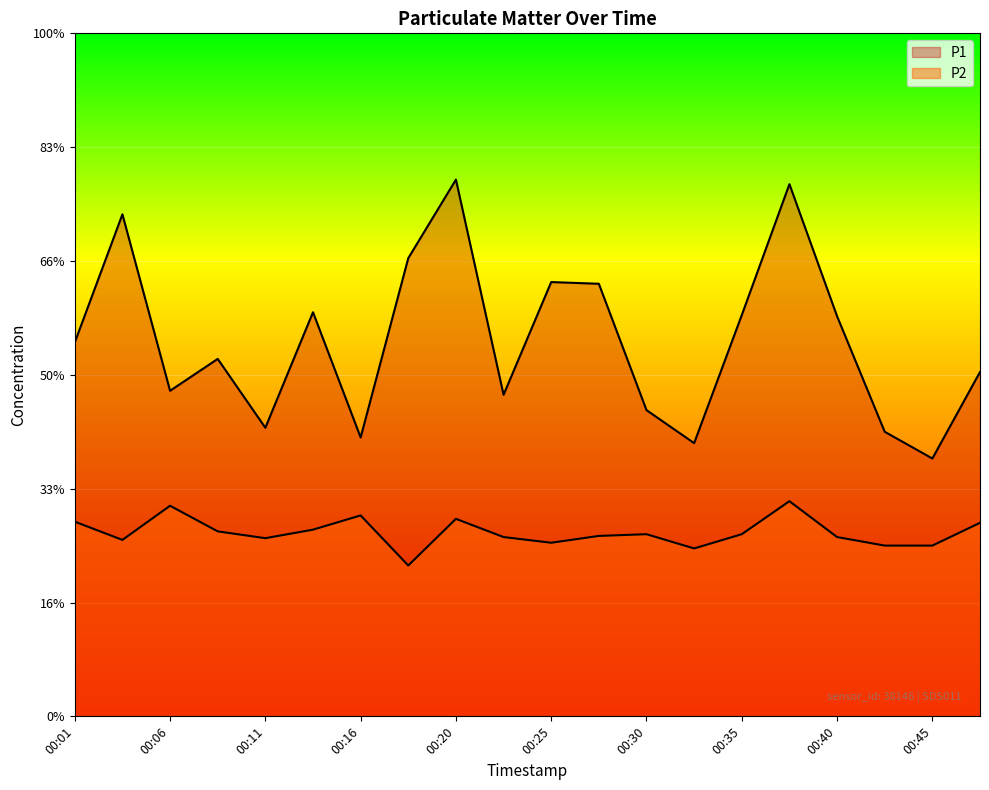

Is it true that P1 equals 9.3 at 00:37?

True